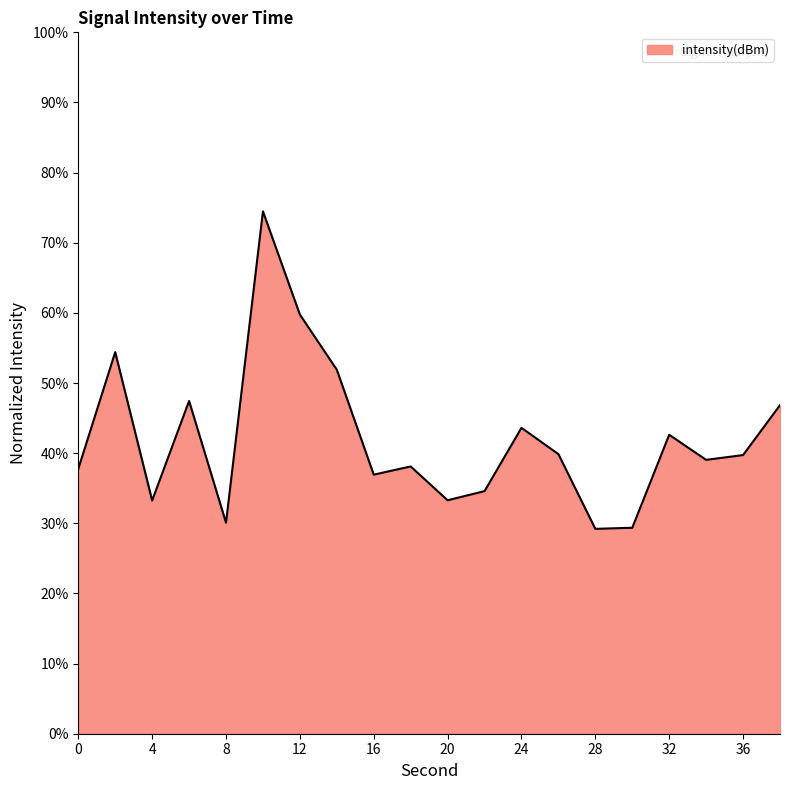

What is the maximum value shown in the chart?

74.5